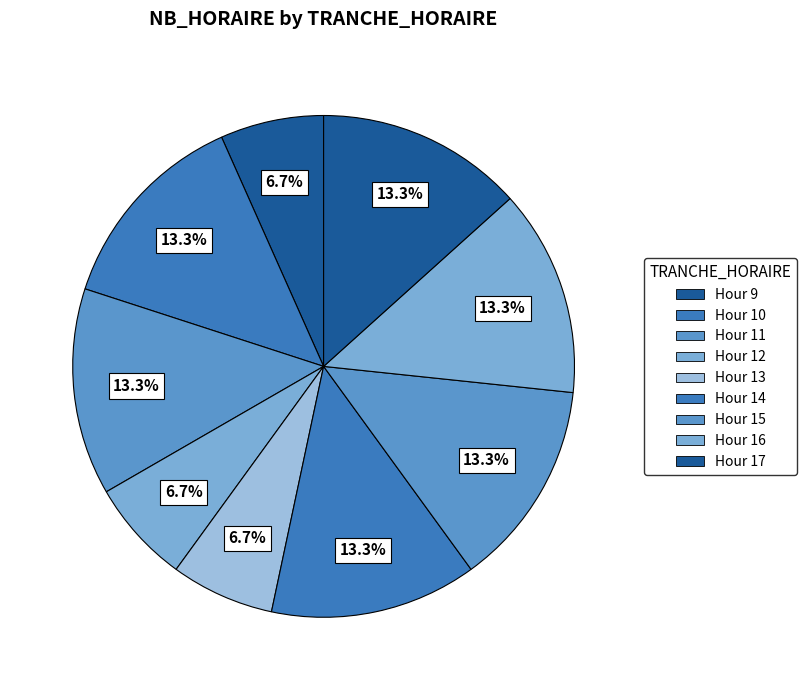

How many slices are in this pie chart?

9